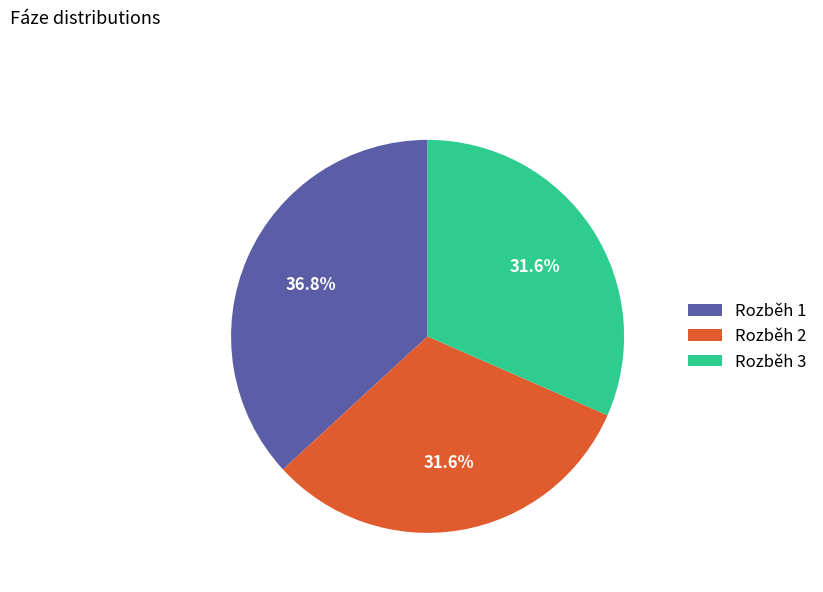

To the nearest percent, what is the difference between the largest and smallest slice percentages?

5%